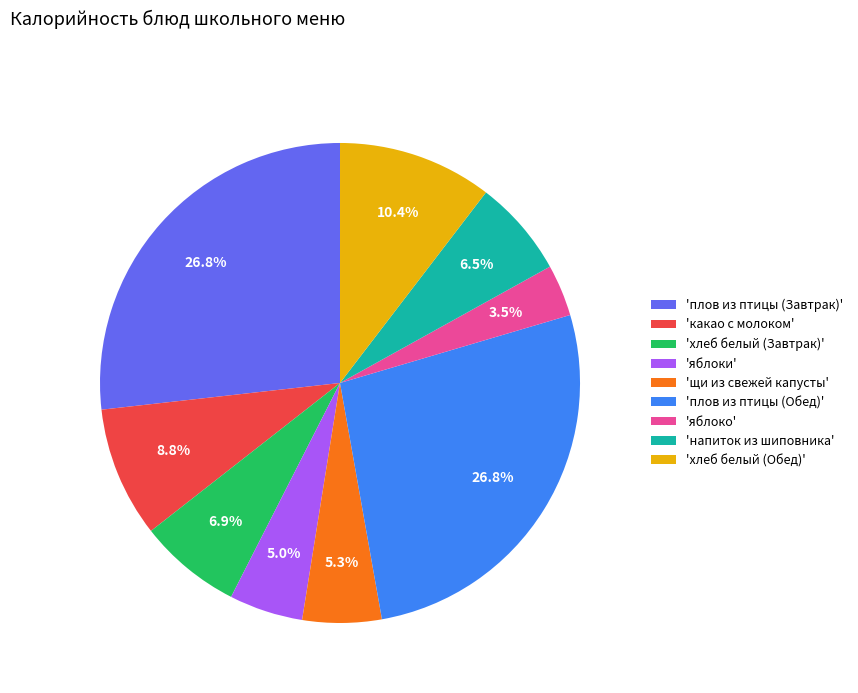

Is there any slice that represents more than half of the pie?

No